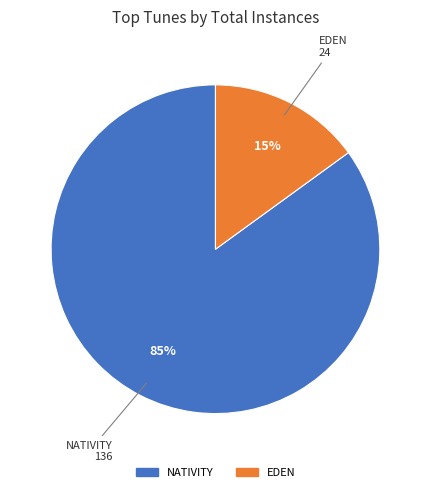

Does any single category account for the majority?

Yes